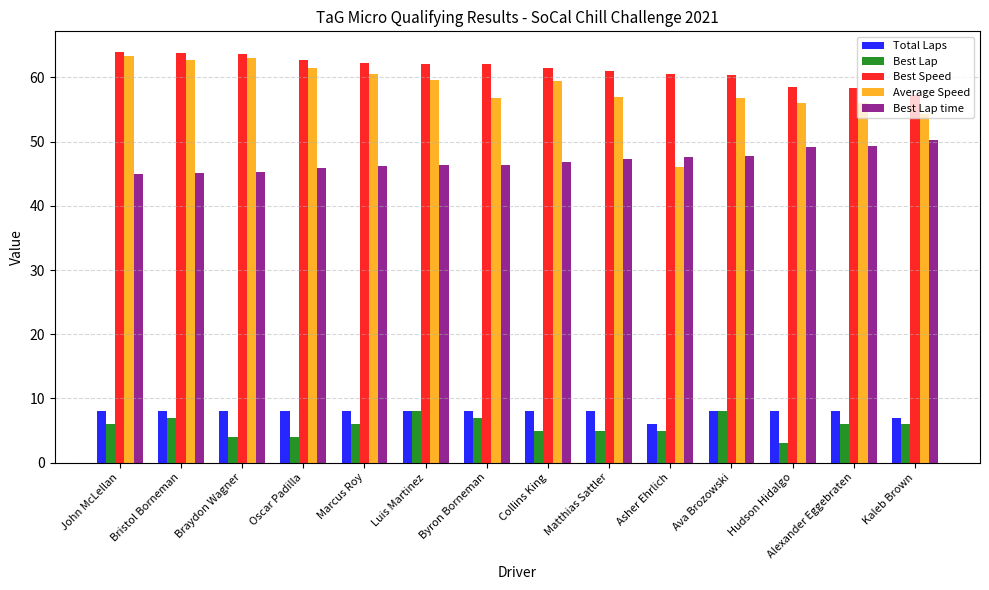

What position from the right is Marcus Roy?

10